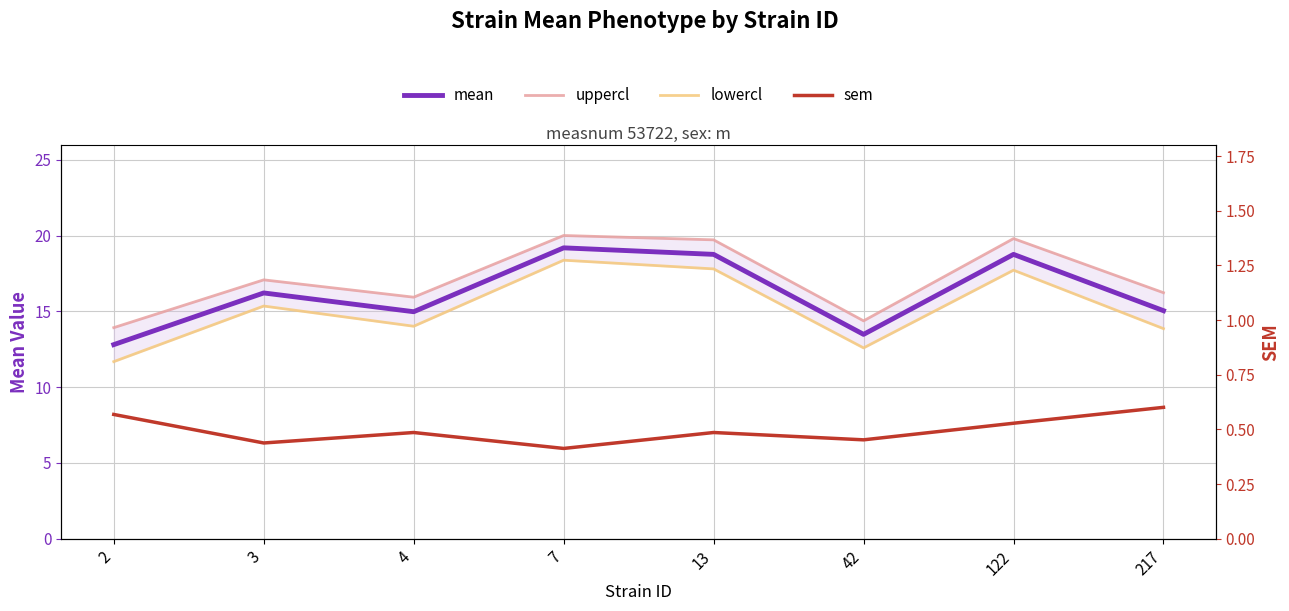

At 217, list the series in order from largest to smallest.

uppercl, mean, lowercl, sem